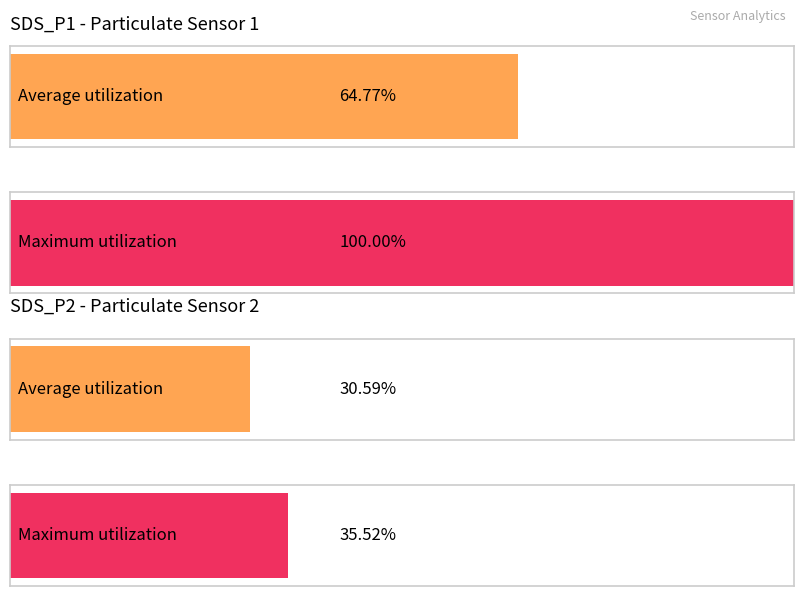

List the series in order of their peak value, lowest first.

SDS_P2, SDS_P1